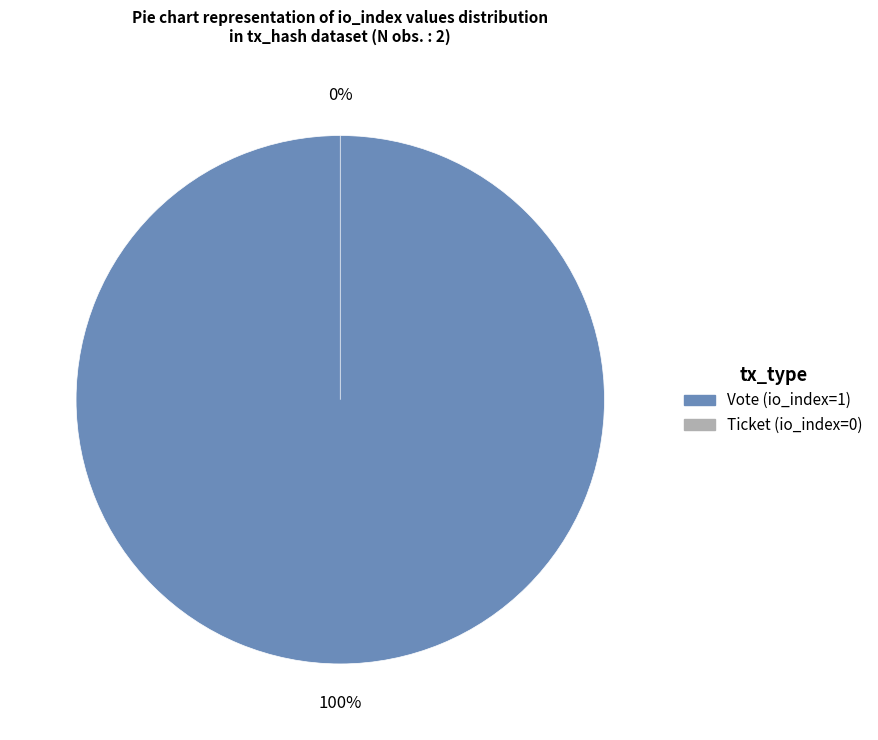

Which slice is the smallest?

Ticket